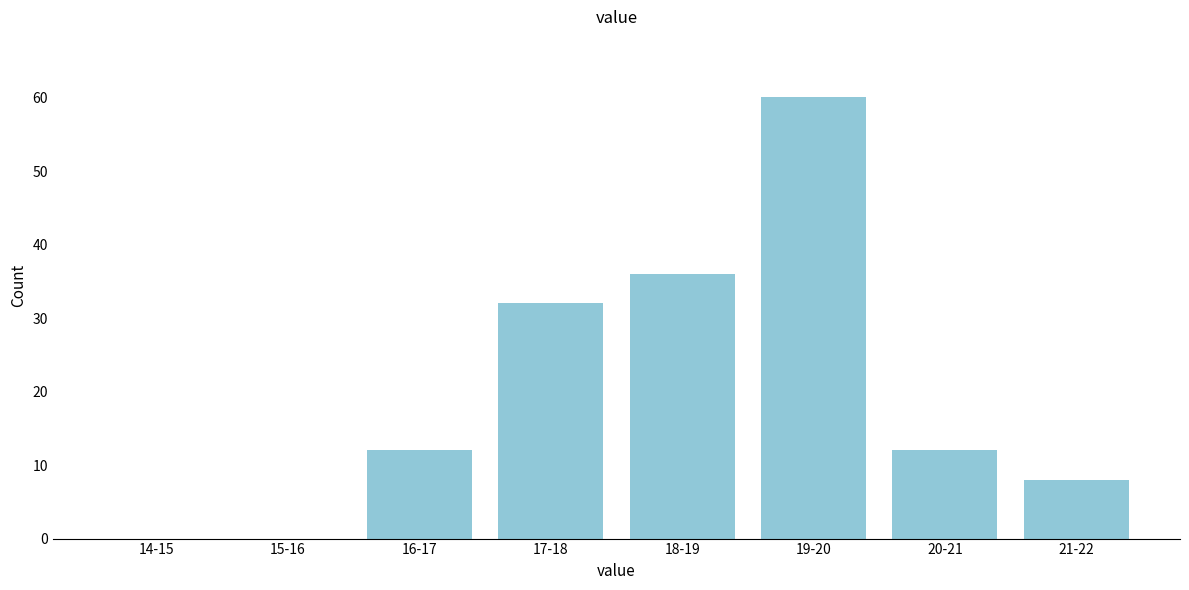

Reading left to right, list all the values displayed in this chart.

14-15=0	15-16=0	16-17=12	17-18=32	18-19=36	19-20=60	20-21=12	21-22=8